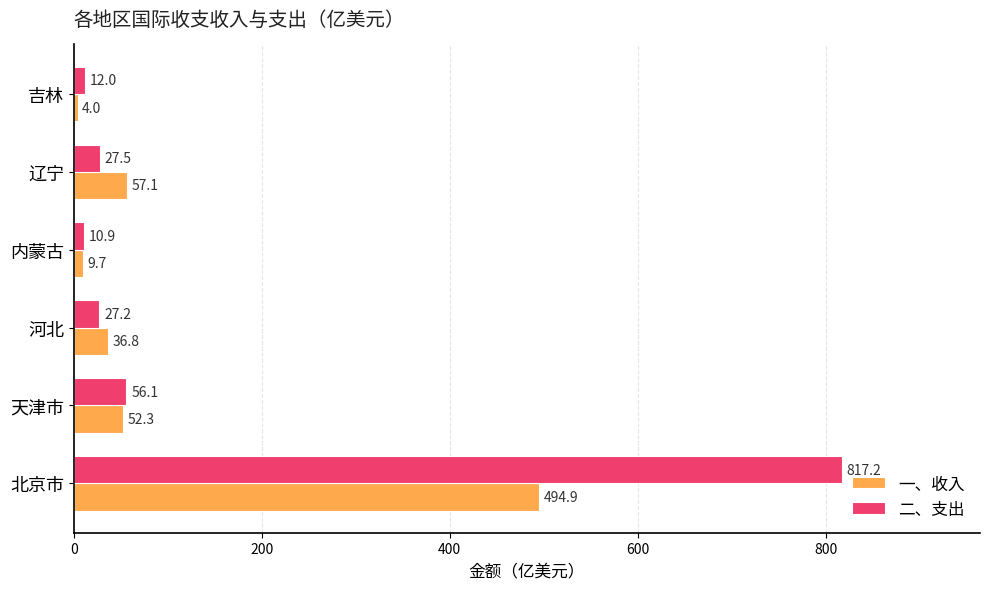

Which series has the largest total across all categories?

二、支出